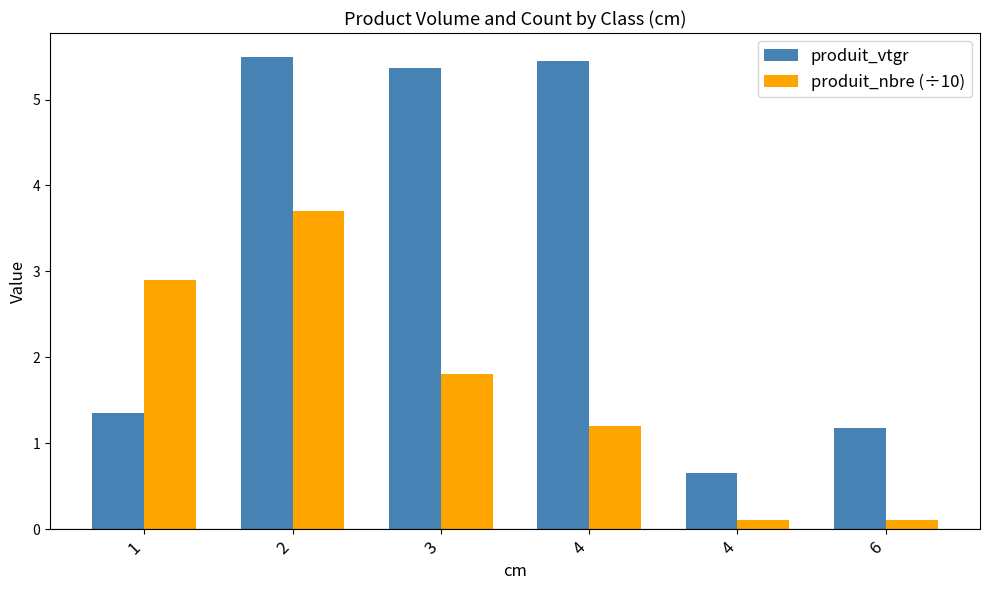

At how many categories does at least one series exceed 2?

4